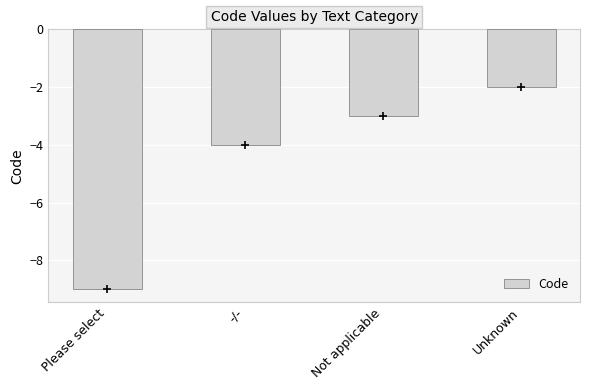

The value at -/- is -1. True or false?

False